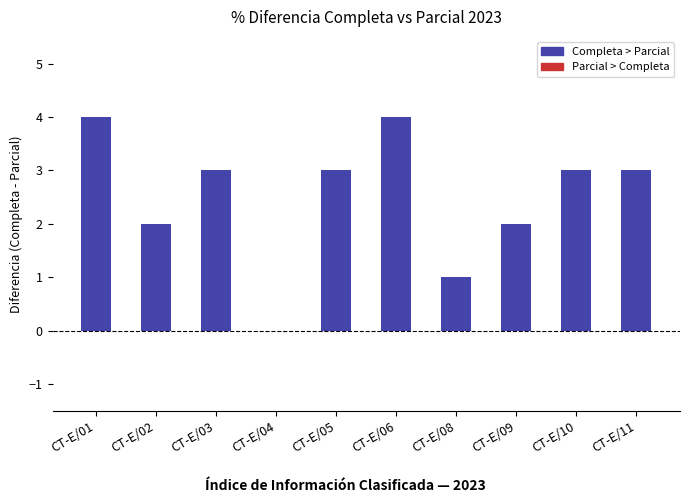

Is it true that the value at CT-E/08 is 1?

True